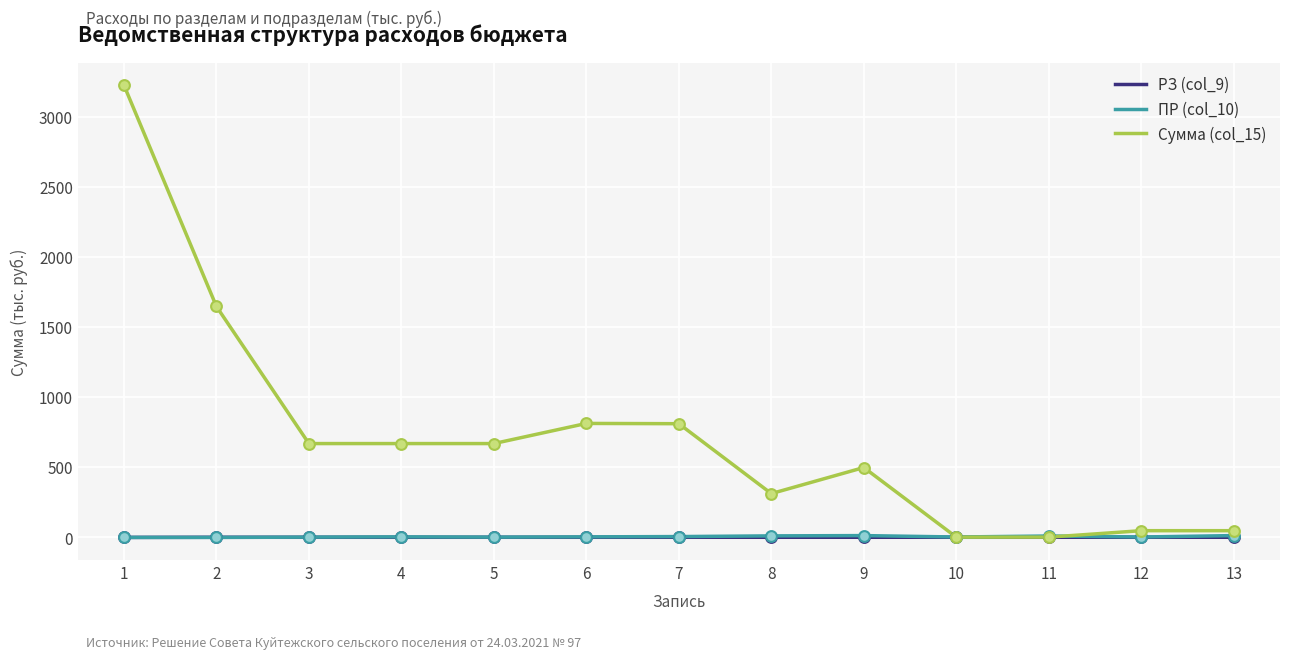

Is the value of РЗ (col_9) at 6 greater than the value of Сумма (col_15) at 13?

No